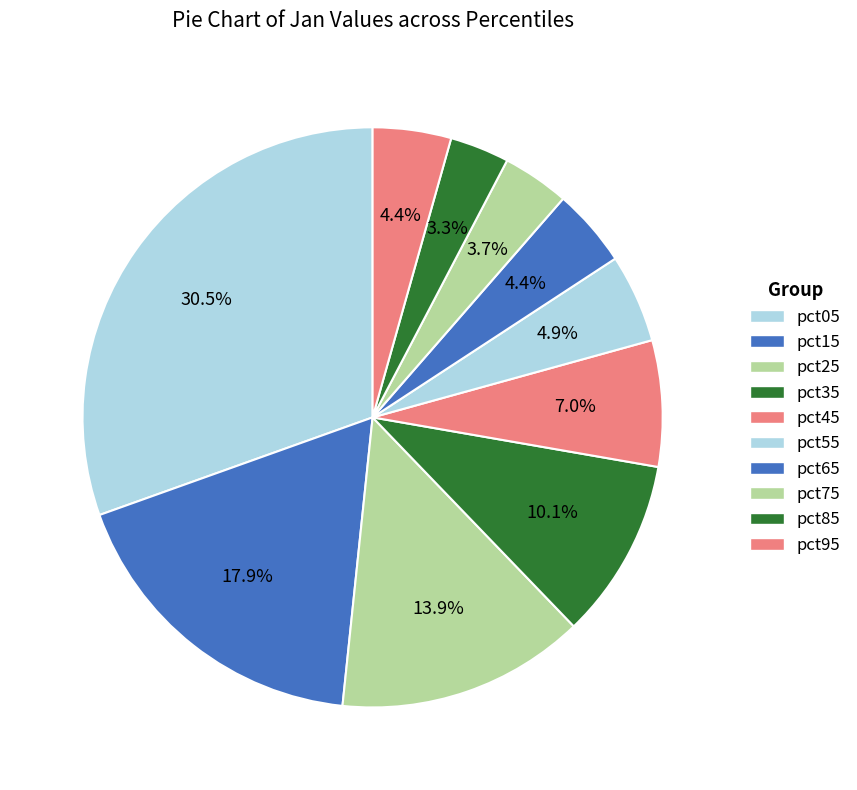

What is the change in value from pct85 to pct95?

+0.1